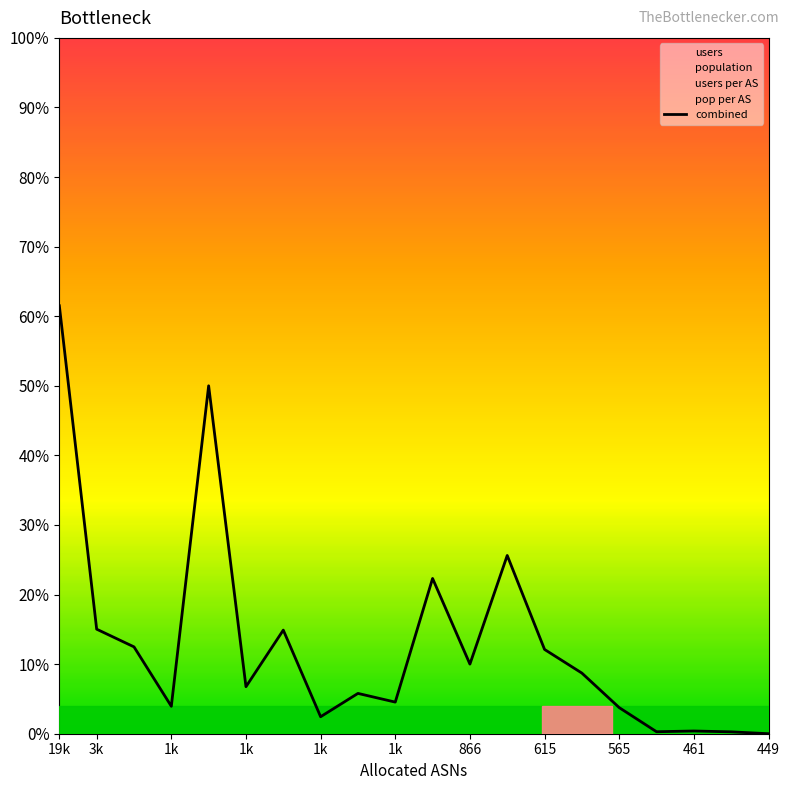

Which label corresponds to the largest value in the chart?

19k